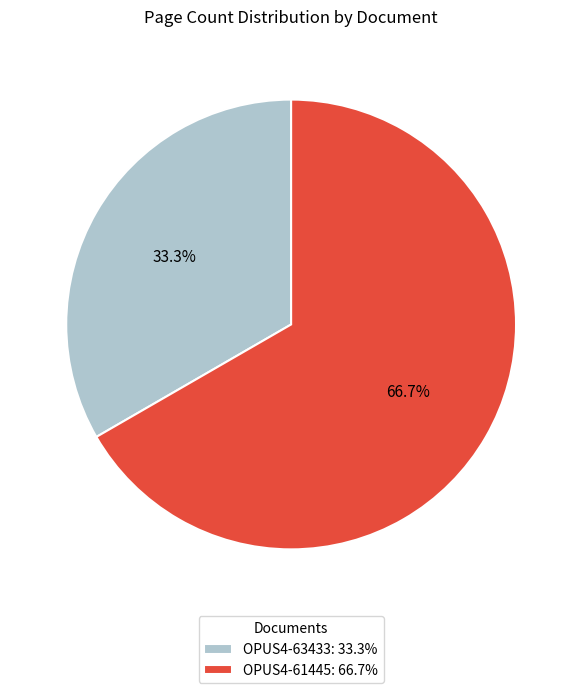

Does OPUS4-63433 account for over 50% of the chart?

No